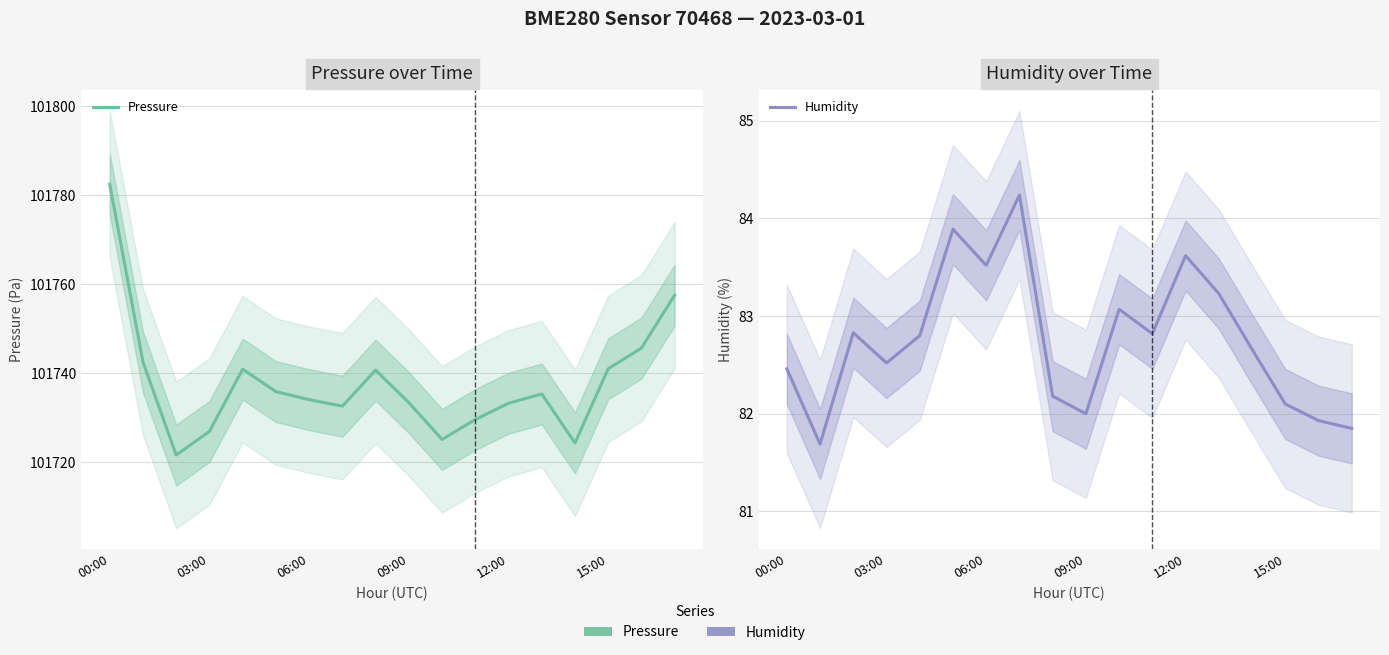

What are all the series names shown in the legend?

Pressure, Humidity